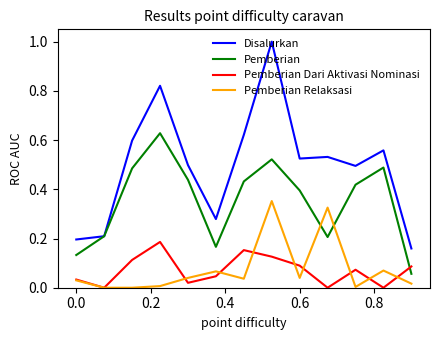

After their last crossing, which series has the higher values: Pemberian Dari Aktivasi Nominasi or Pemberian Relaksasi?

Pemberian Dari Aktivasi Nominasi